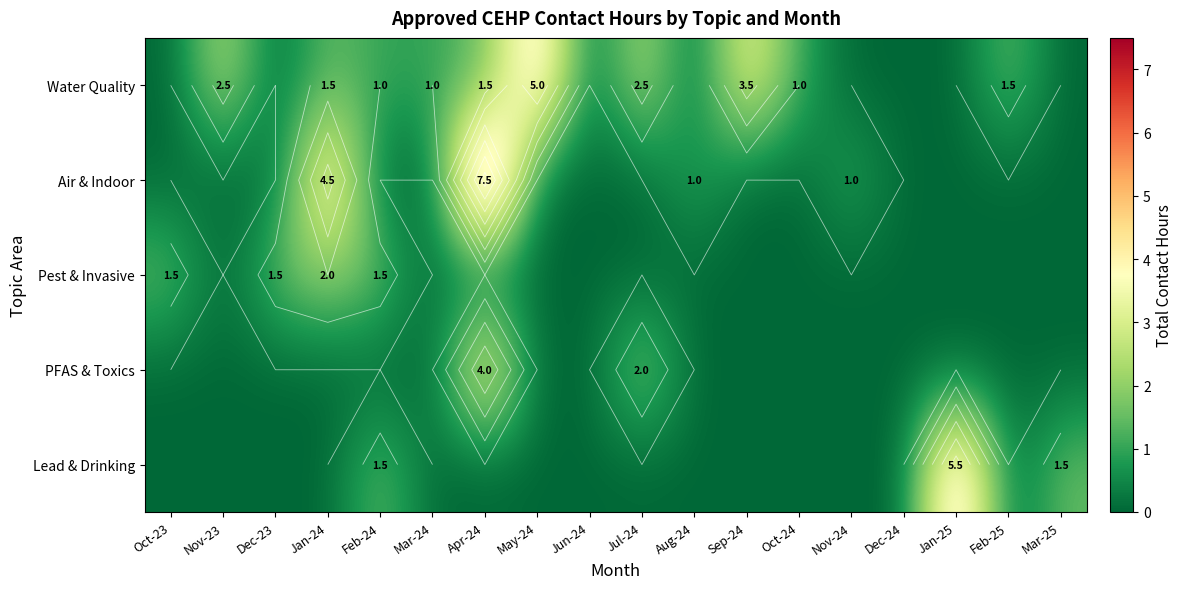

Rank the series at Jul-24 from highest to lowest value.

Water Quality, PFAS & Toxics, Air & Indoor, Pest & Invasive, Lead & Drinking